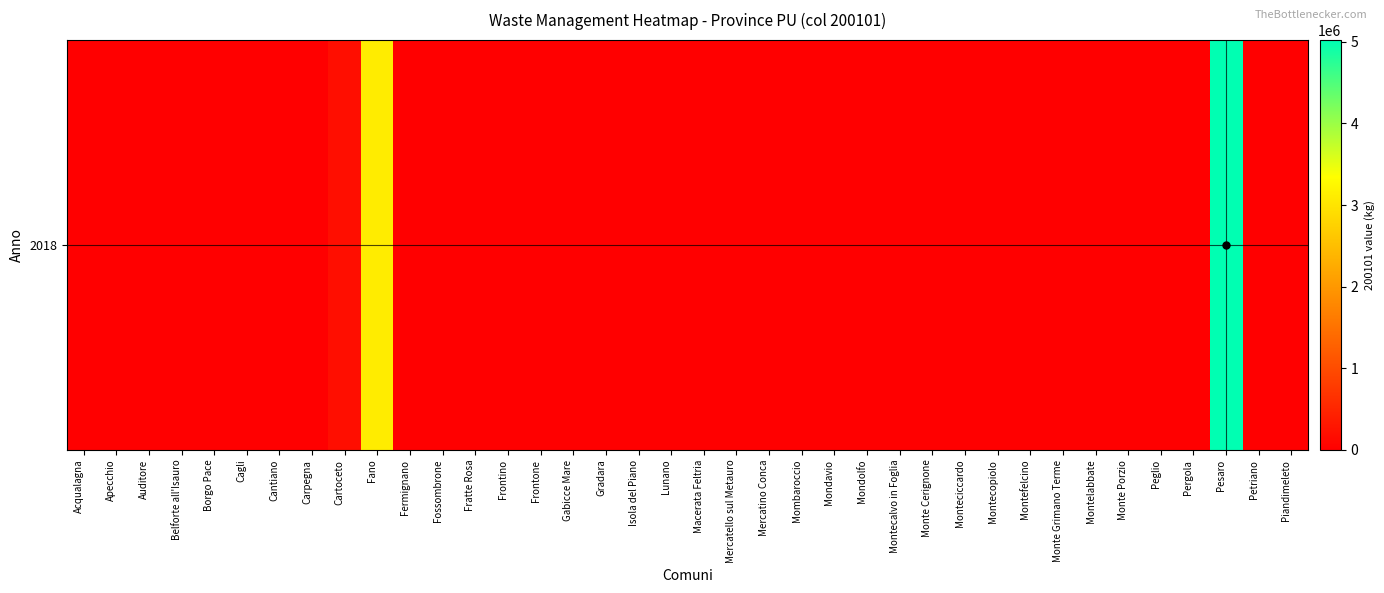

List the labels in order of value, smallest first.

Acqualagna, Apecchio, Auditore, Belforte all'Isauro, Borgo Pace, Cagli, Cantiano, Carpegna, Fermignano, Fossombrone, Fratte Rosa, Frontino, Frontone, Gabicce Mare, Gradara, Isola del Piano, Lunano, Macerata Feltria, Mercatello sul Metauro, Mercatino Conca, Mombaroccio, Mondavio, Mondolfo, Montecalvo in Foglia, Monte Cerignone, Monteciccardo, Montecopiolo, Montefelcino, Monte Grimano Terme, Montelabbate, Monte Porzio, Peglio, Pergola, Petriano, Piandimeleto, Cartoceto, Fano, Pesaro